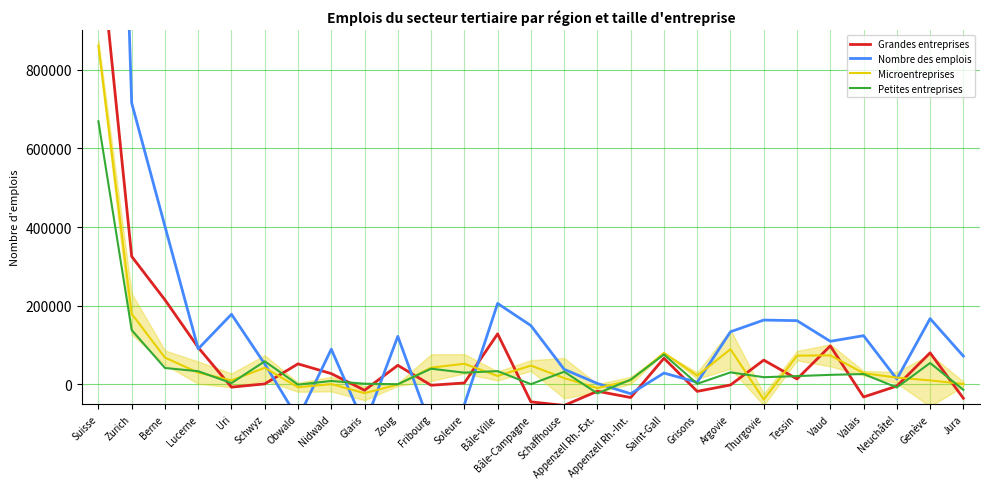

How many negative values does the Microentreprises series have?

5